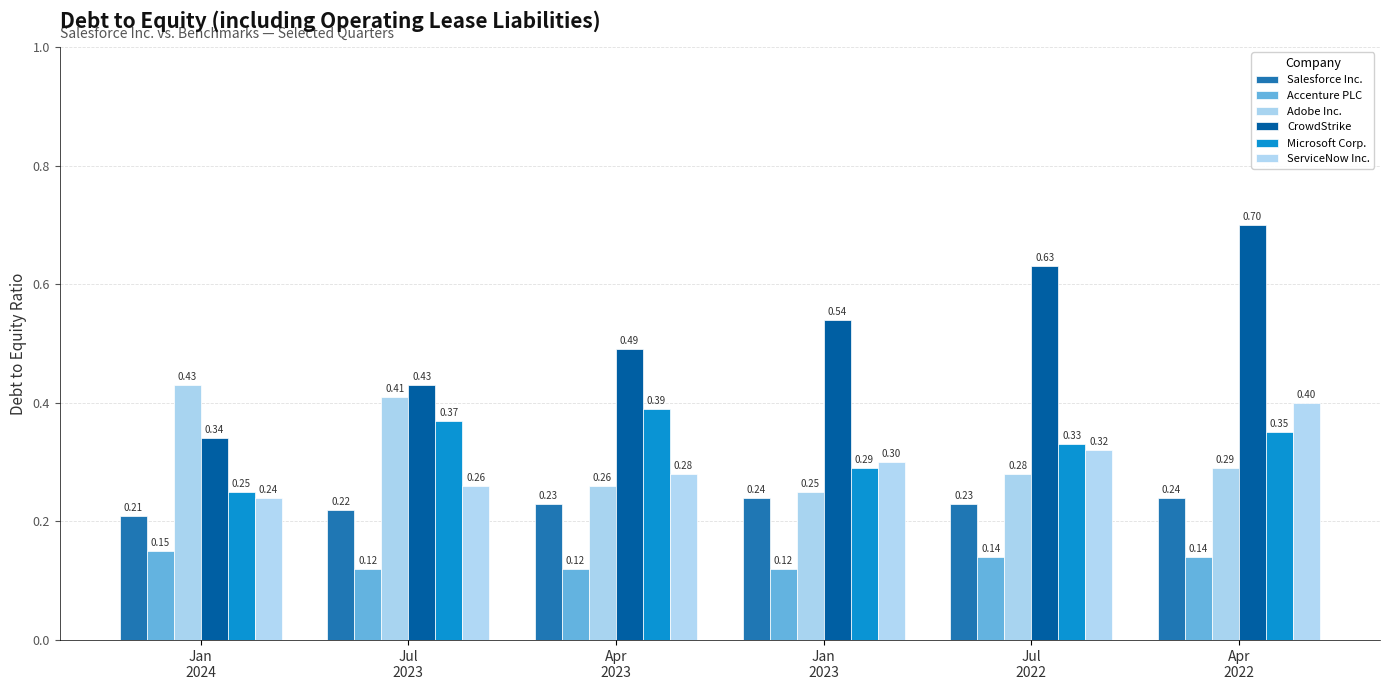

Are the bars grouped side by side (vs. stacked)?

Yes